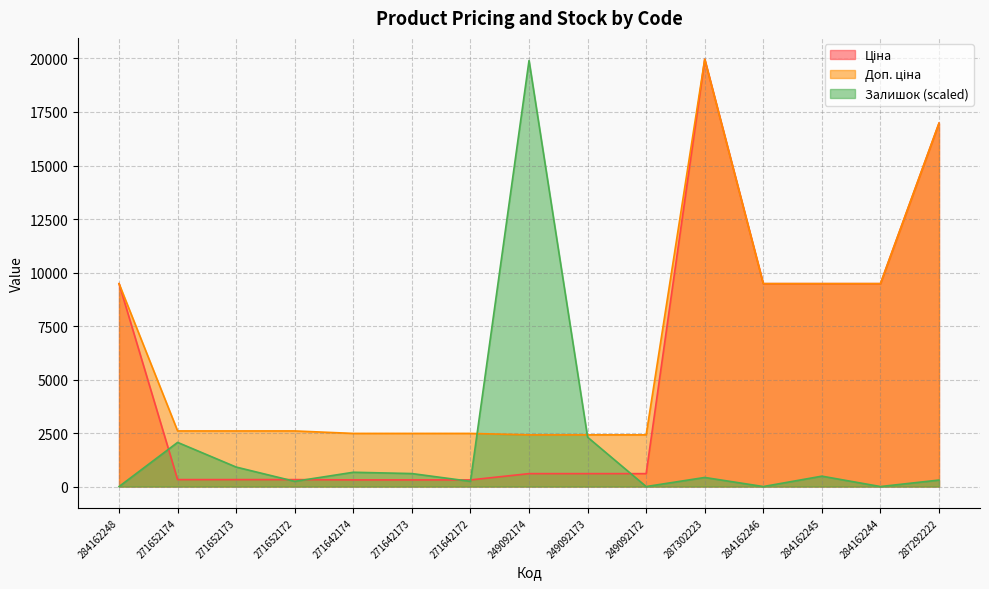

What position from the left is 284162245?

13